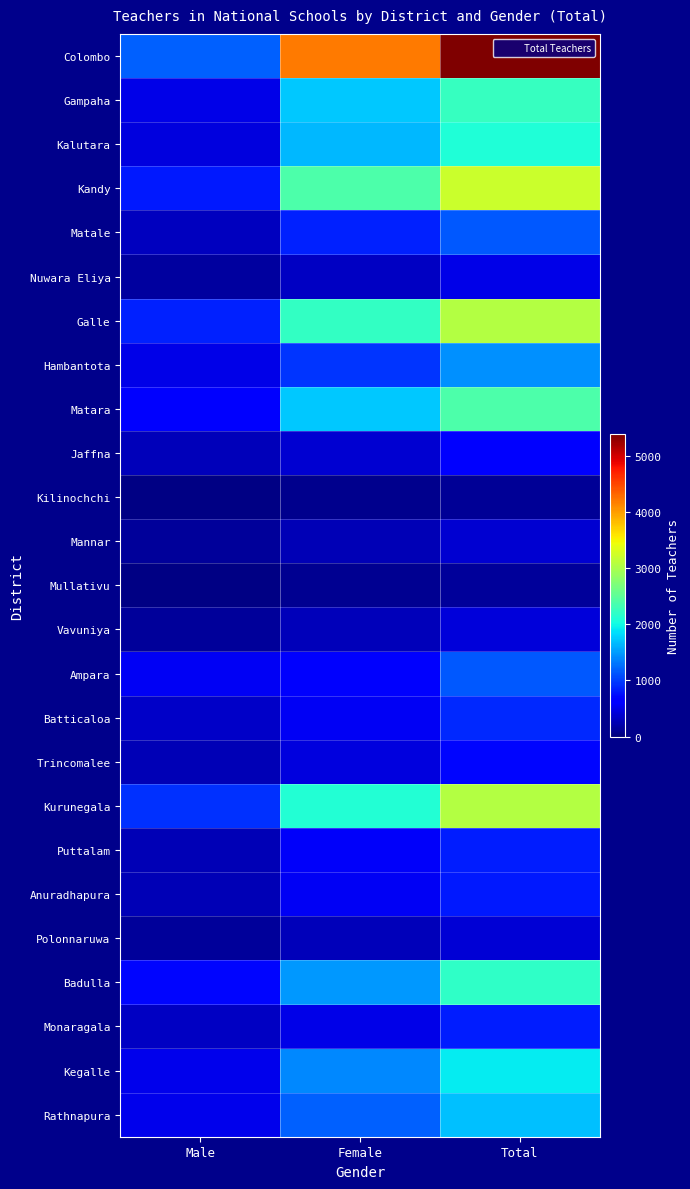

At which category is the sum across all series the highest?

Total